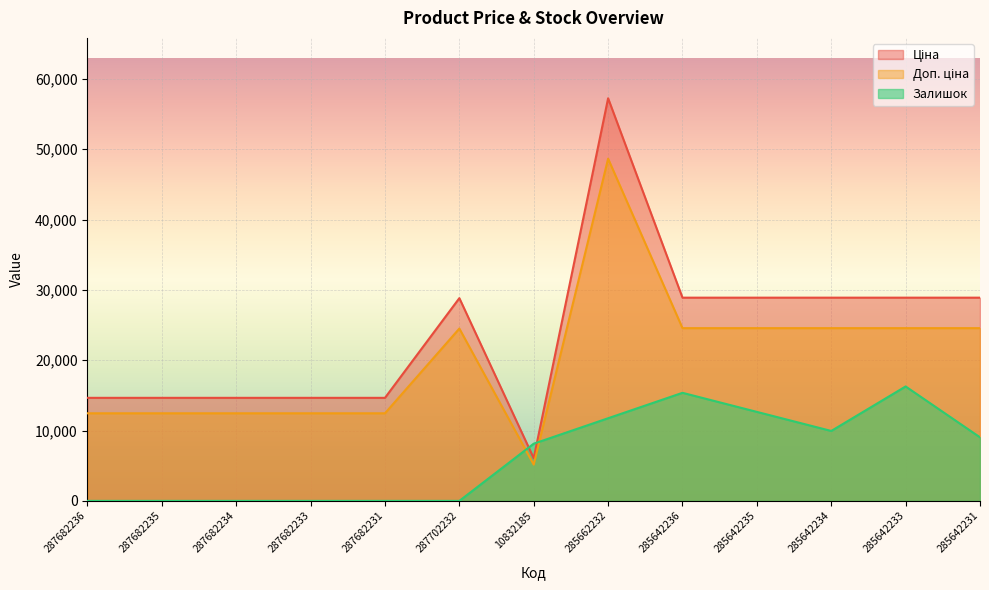

At which label does Ціна reach its minimum?

10832185